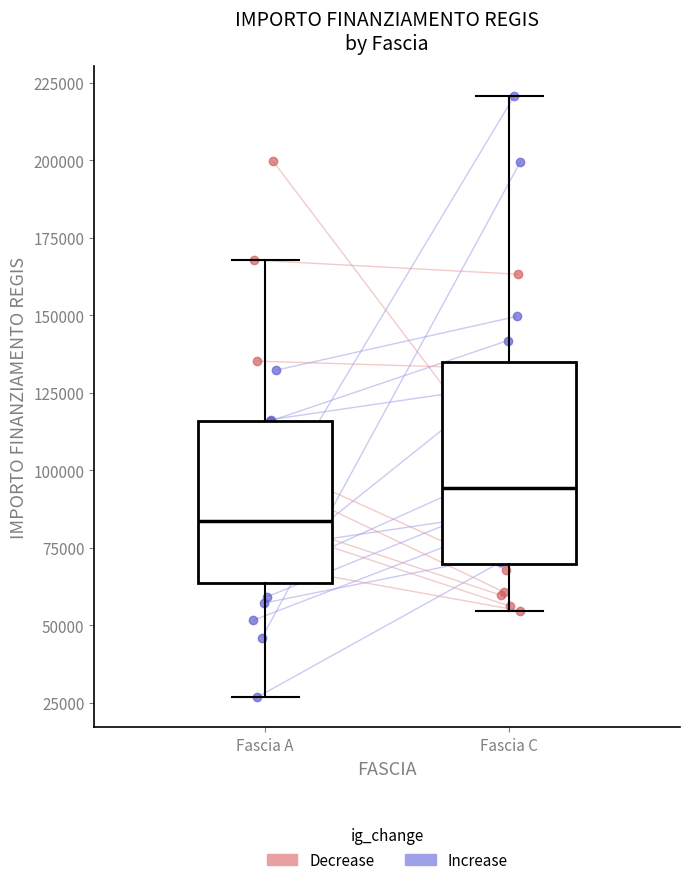

Where is the lower edge of the box for Fascia C on the y-axis? The values are not printed on the chart, so give them approximately, as read against the axis.

70000